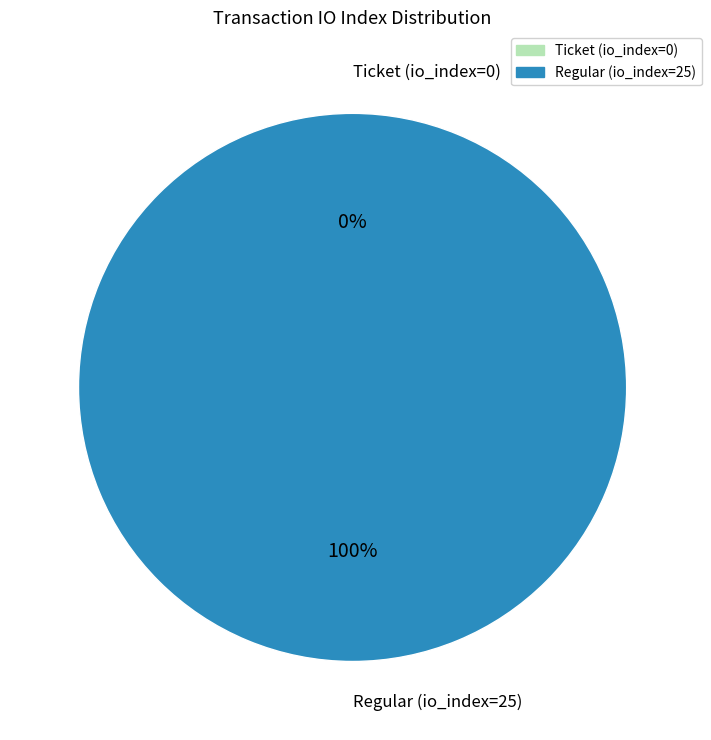

The Regular (io_index=25) slice represents 99% of the pie. True or false?

False